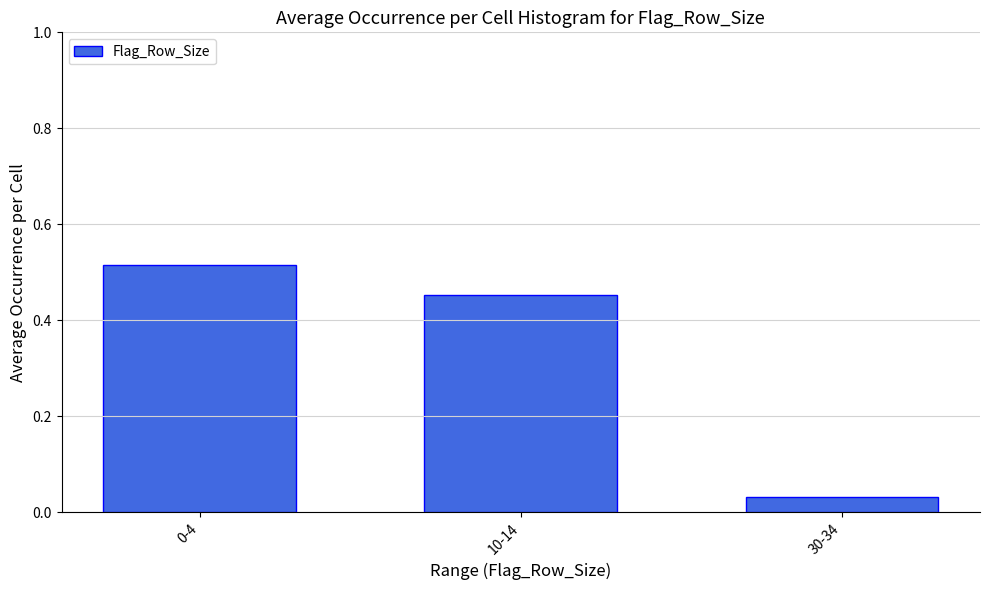

What is the difference between the values at 30-34 and 10-14?

0.4